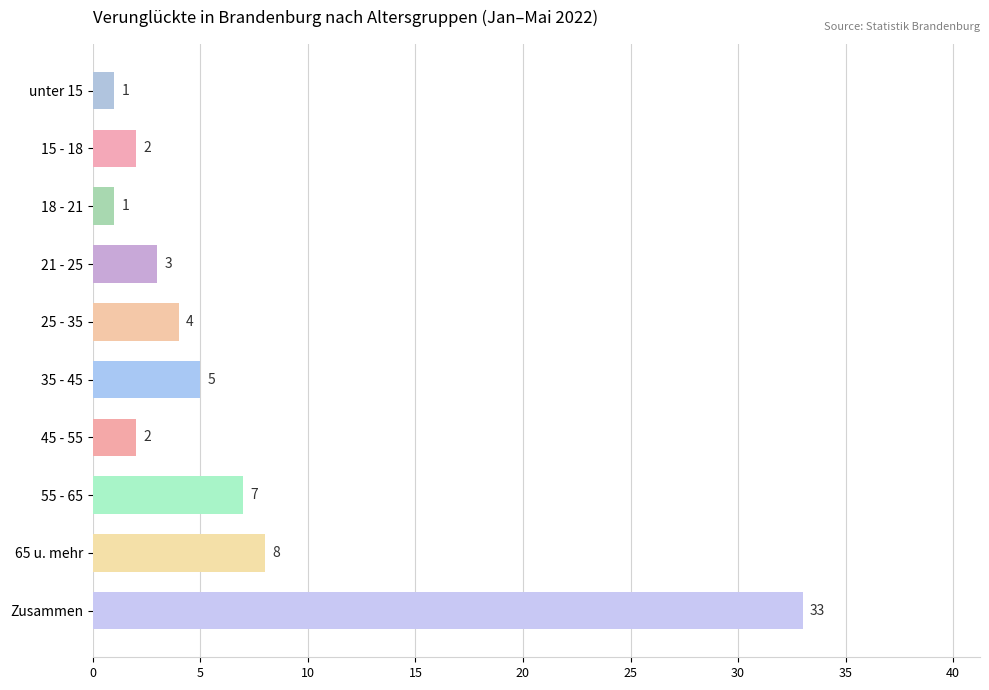

Where is the data nearest to the value 17?

65 u. mehr